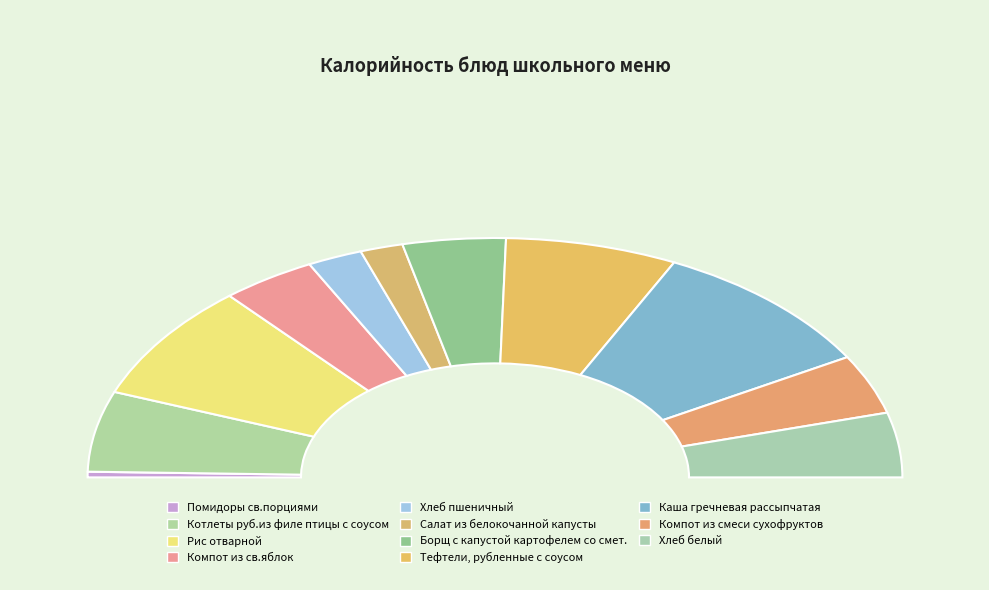

What is the largest slice in the pie chart?

Каша гречневая рассыпчатая